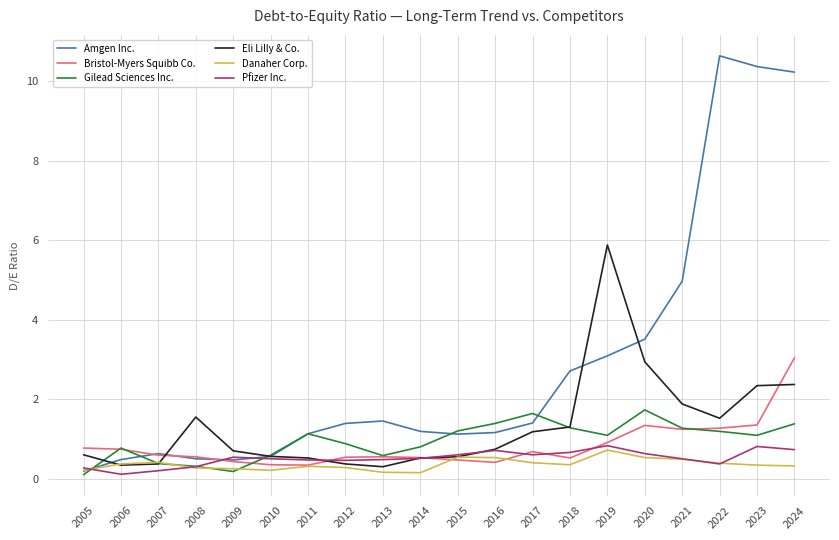

Which series has the largest range (max minus min)?

Amgen Inc.